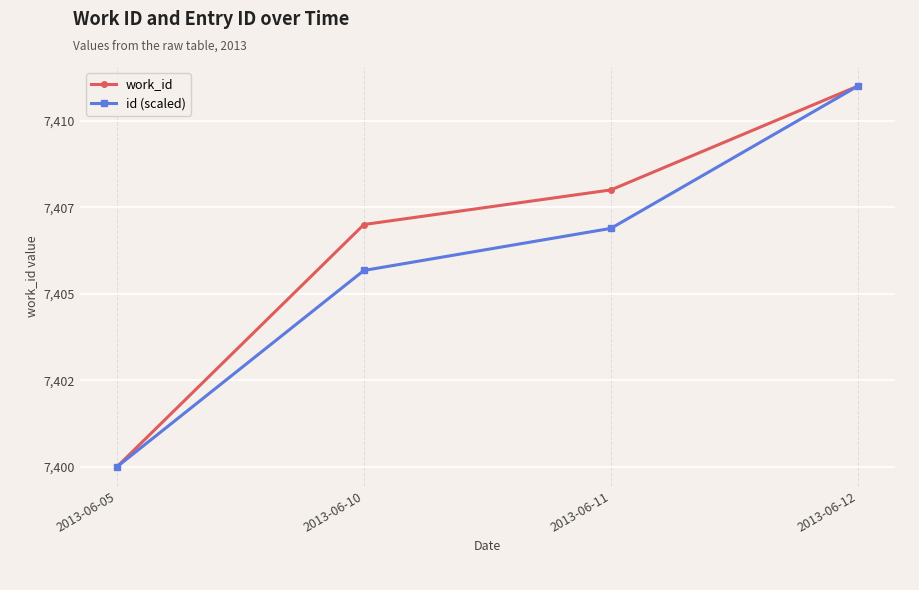

True or false: id (scaled) has a value of 7405.7 at 2013-06-10.

True